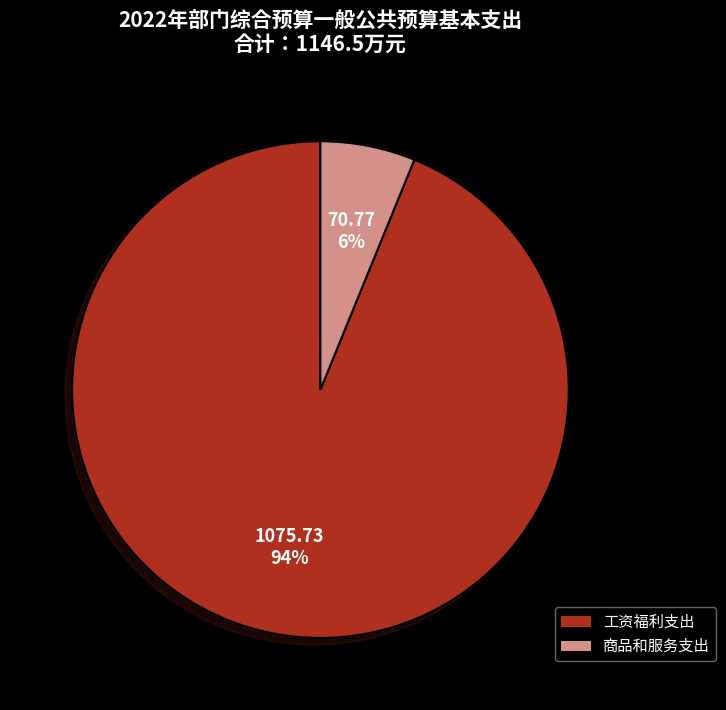

To the nearest percent, what is the combined percentage of 工资福利支出 and 商品和服务支出?

100%